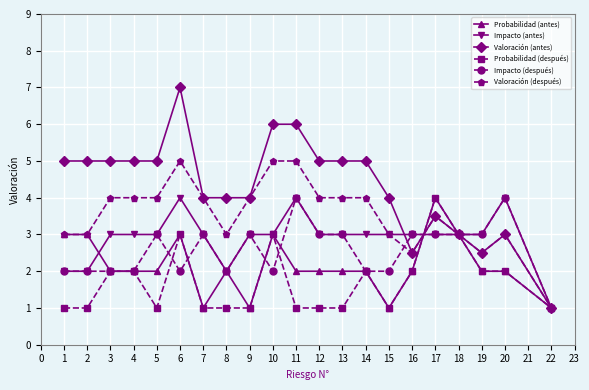

What is the value of the Impacto (después) point at the 2nd from the left?

2.0